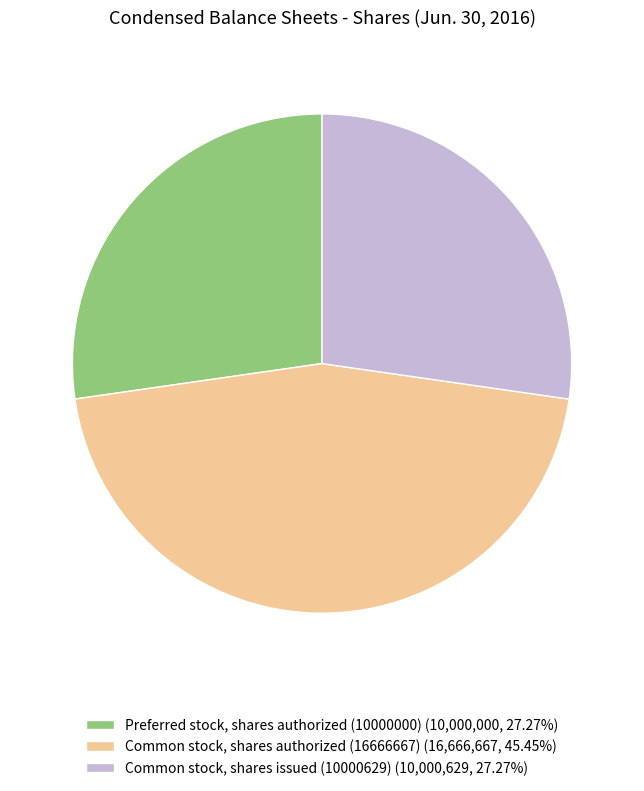

Approximately how many times larger is the value at Common stock, shares authorized (16666667) (16,666,667, 45.45%) compared to Common stock, shares issued (10000629) (10,000,629, 27.27%)?

1.7